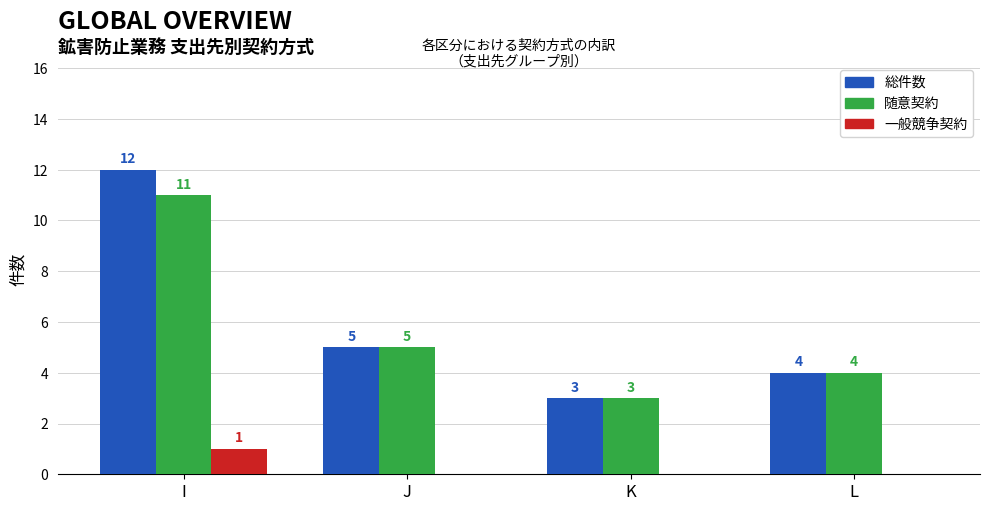

What is the spread (max minus min) of values at J?

5